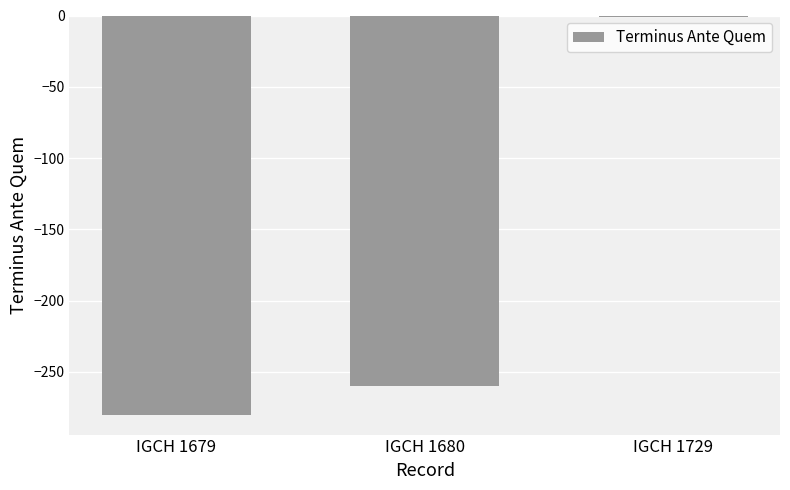

What is the value of the 1st bar from the left?

-280